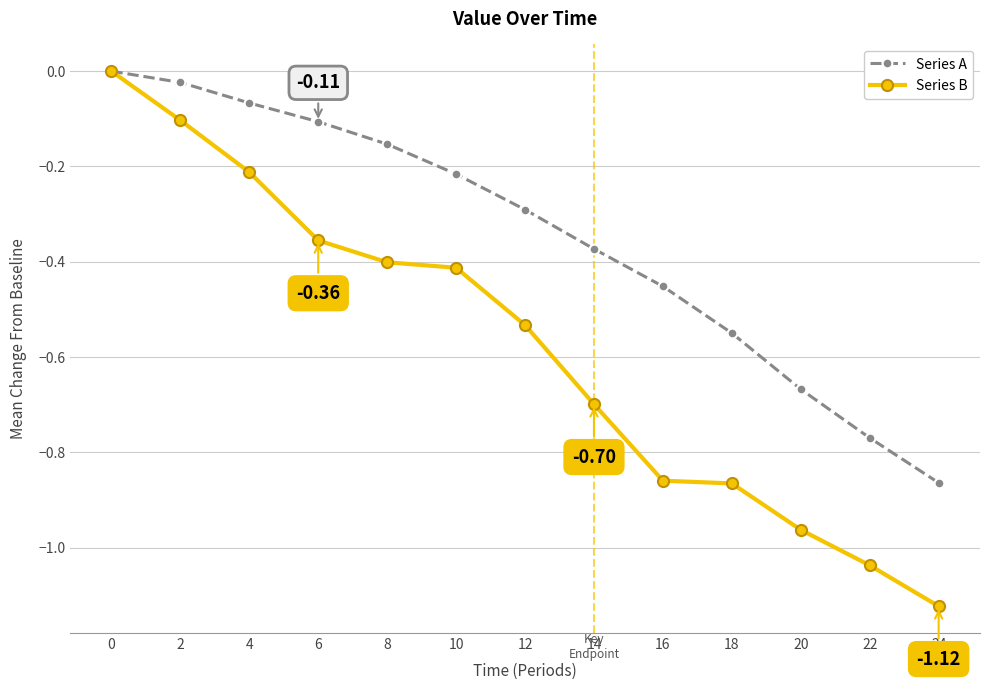

What is the average value of the Series B series?

-0.6